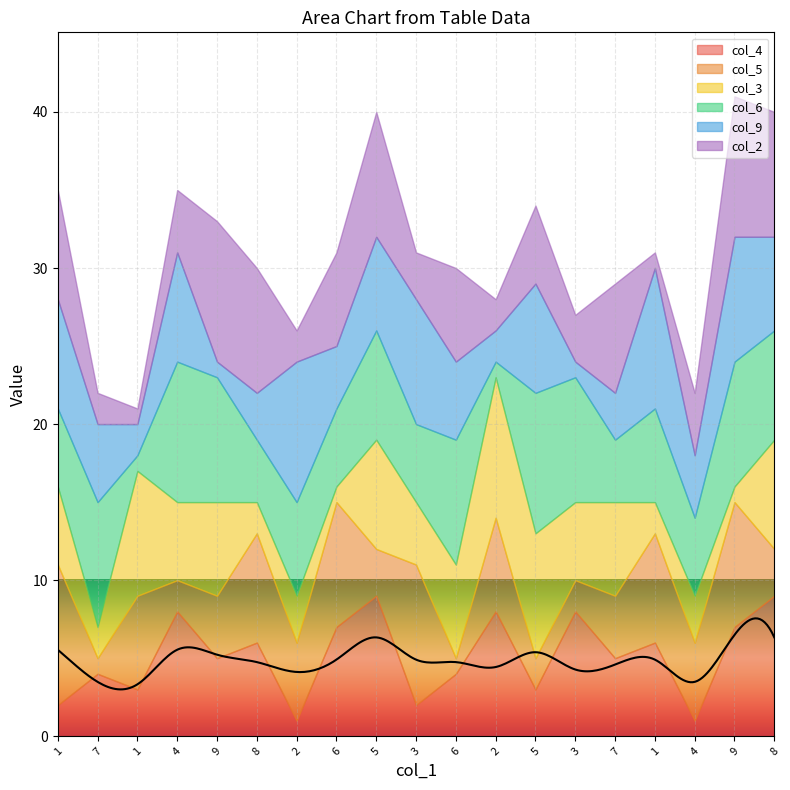

At how many categories does at least one series exceed 6?

18